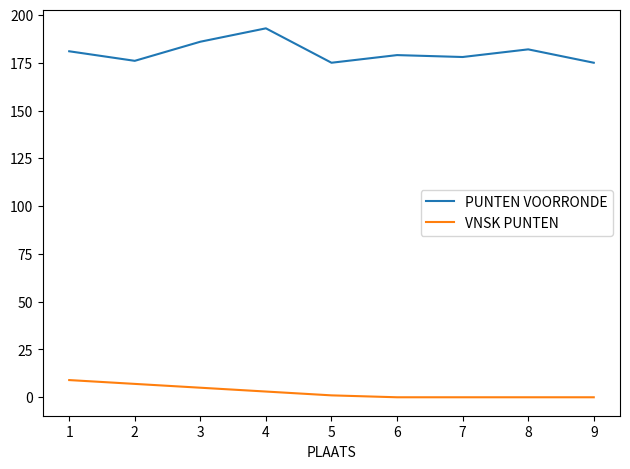

Where does the PUNTEN VOORRONDE series first go above 179?

1